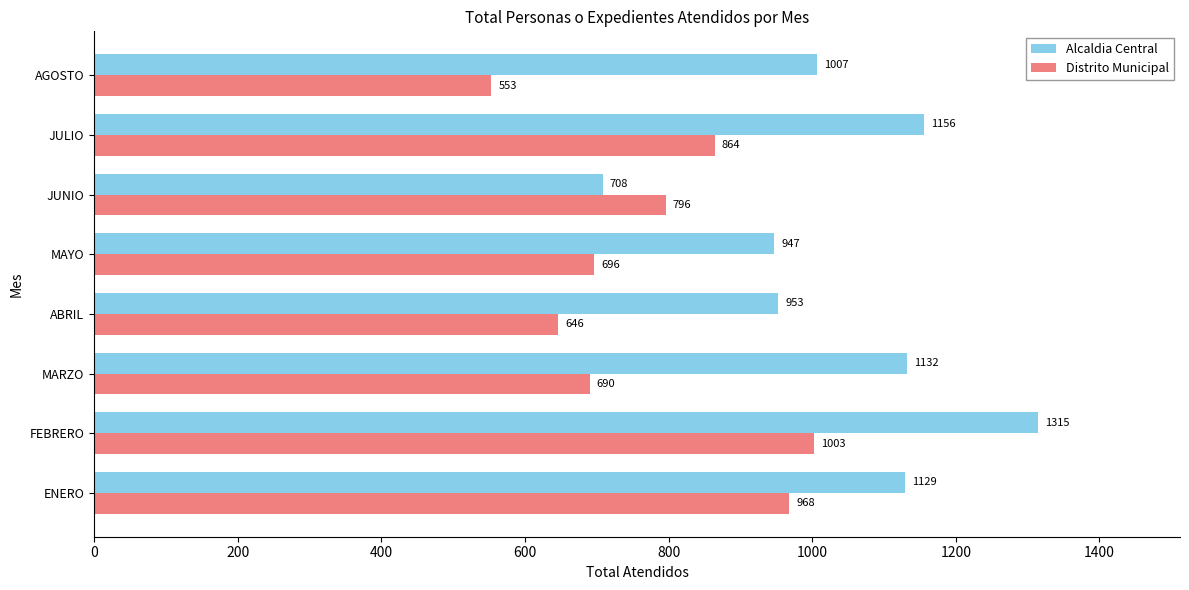

At how many categories does at least one series exceed 660?

8